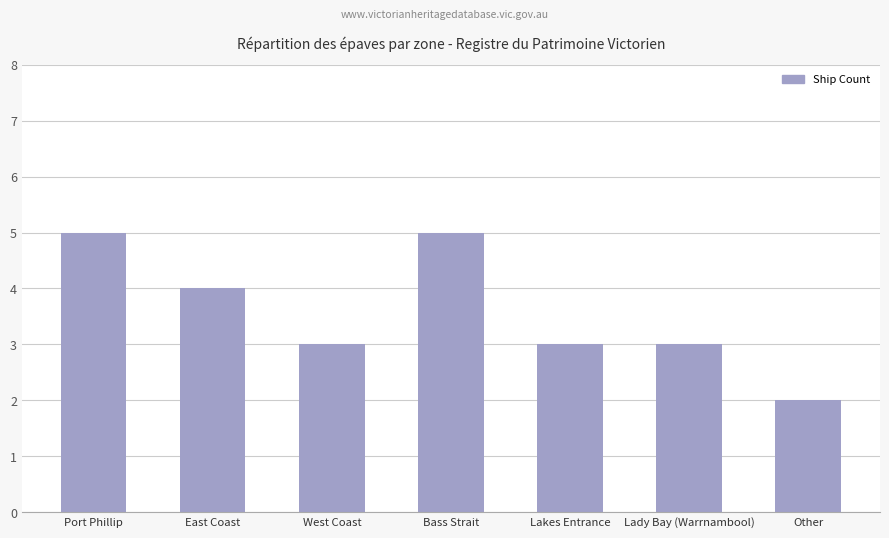

Where does the data first go above 3?

Port Phillip